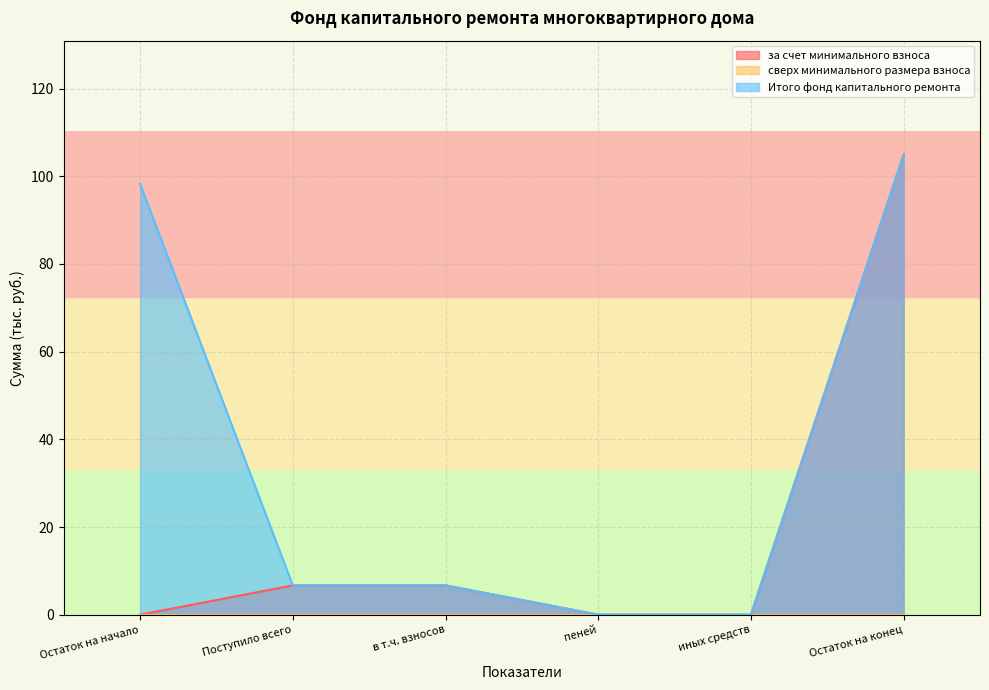

At which label does Итого фонд капитального ремонта reach its peak?

Остаток на конец